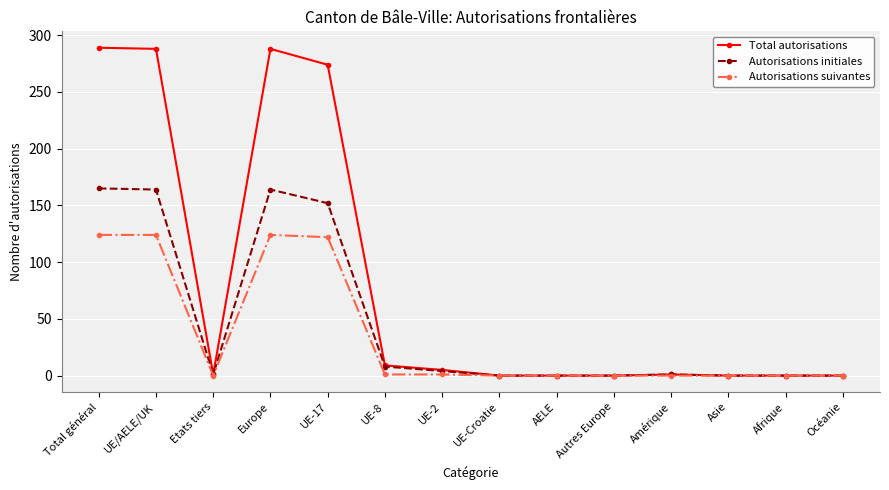

Count the number of data series in this chart.

3